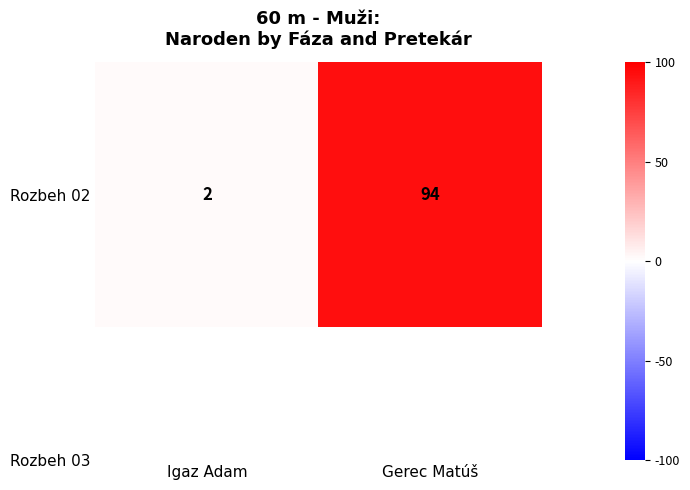

At which label is the value closest to 48?

Igaz Adam